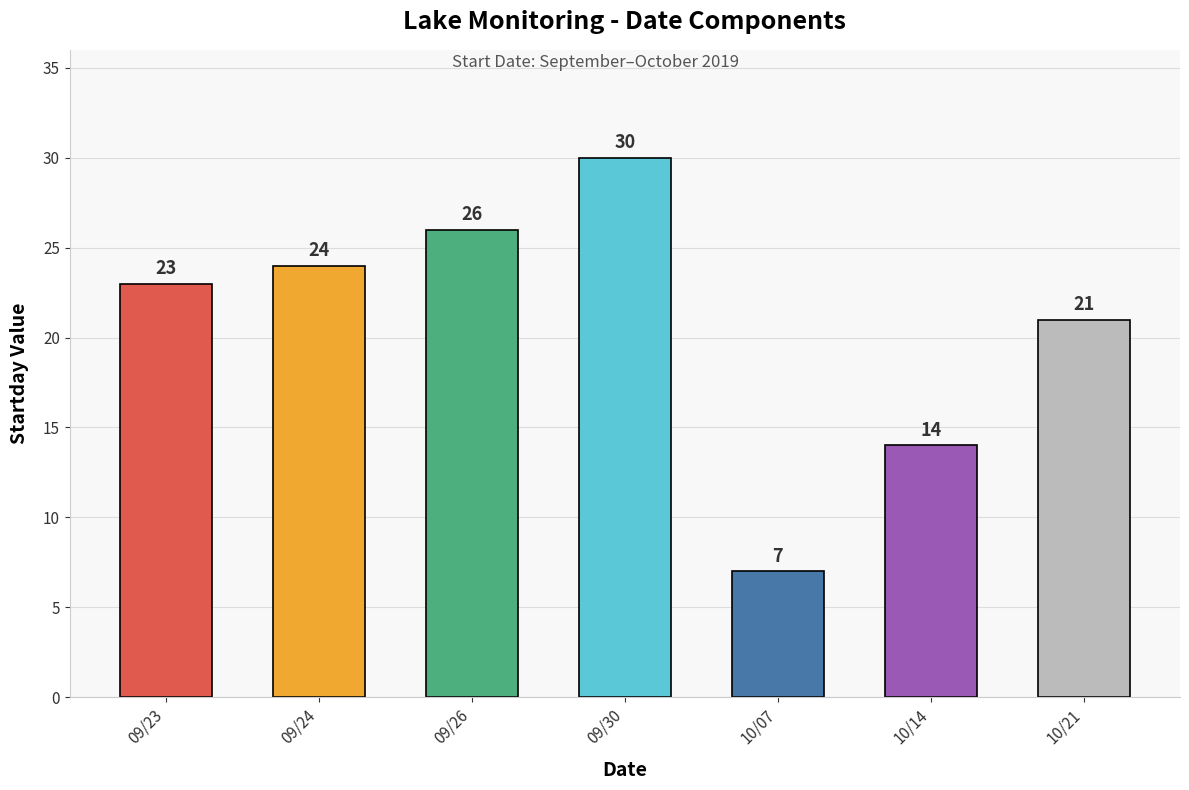

Reading right to left, list all the values displayed in this chart.

21	14	7	30	26	24	23